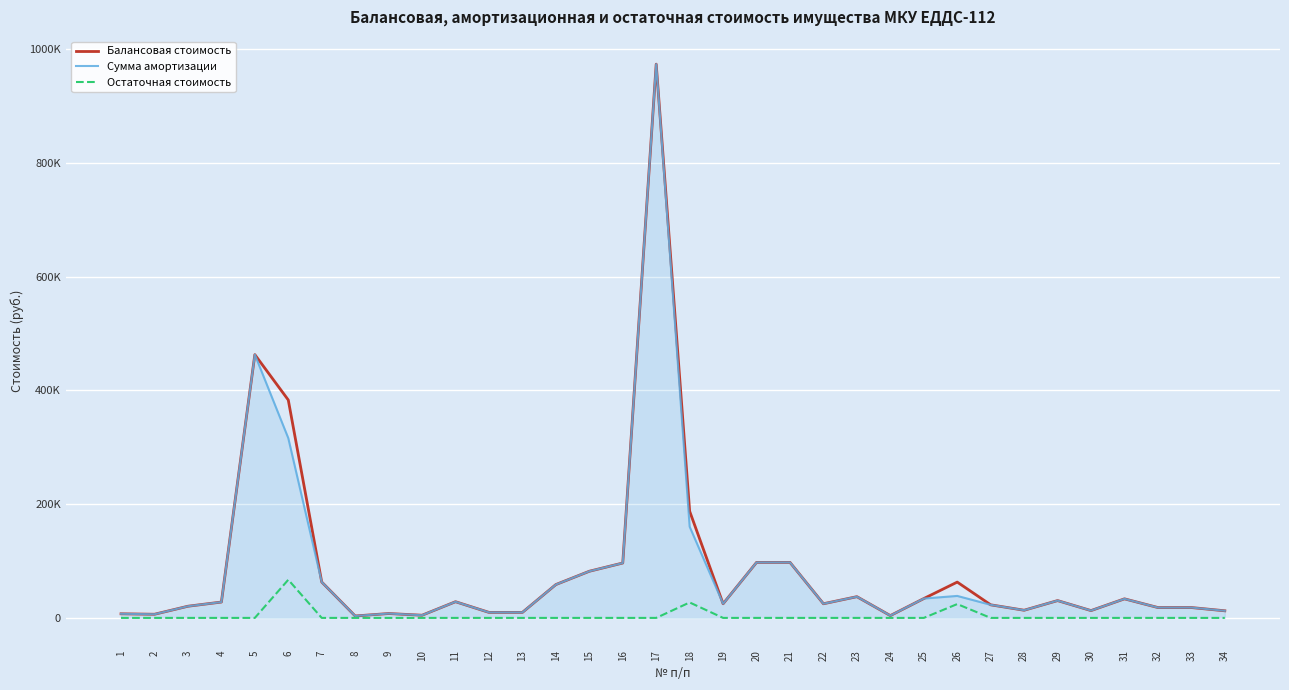

Where is the first local maximum for Сумма амортизации?

5